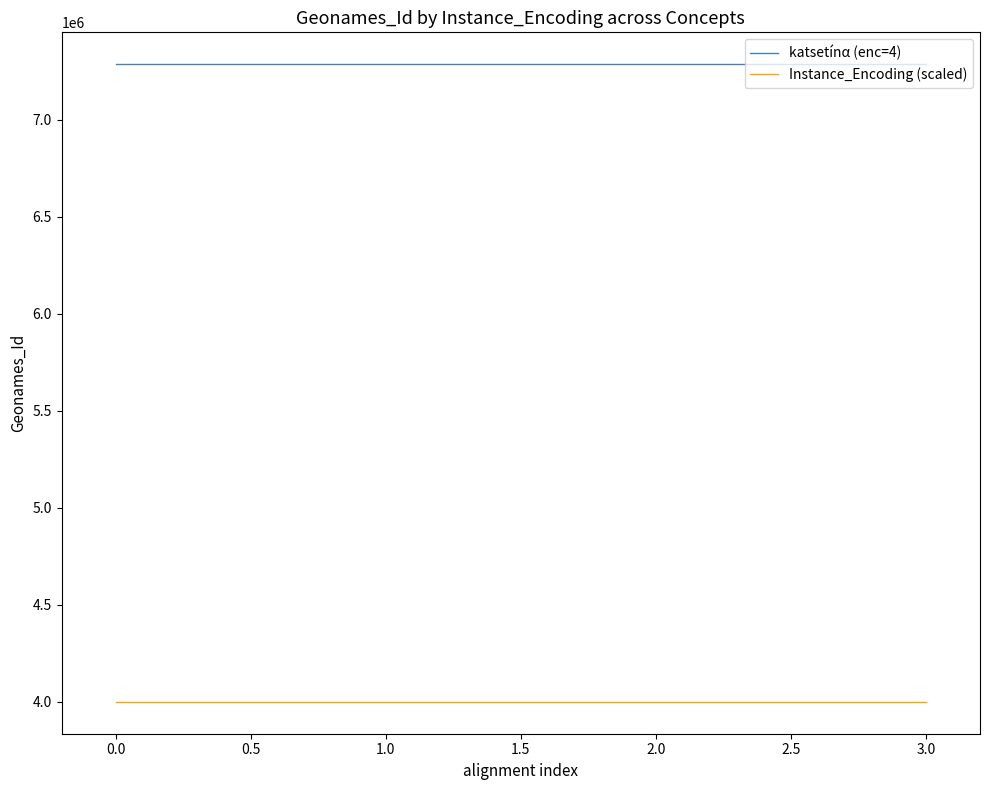

Read the katsetínα (enc=4) value at 0.0.

7287265